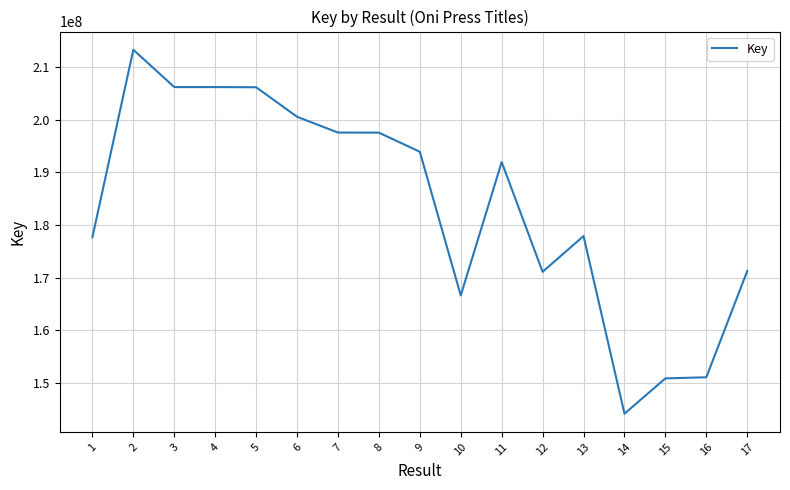

What is the difference between the values at 13 and 8?

19629357